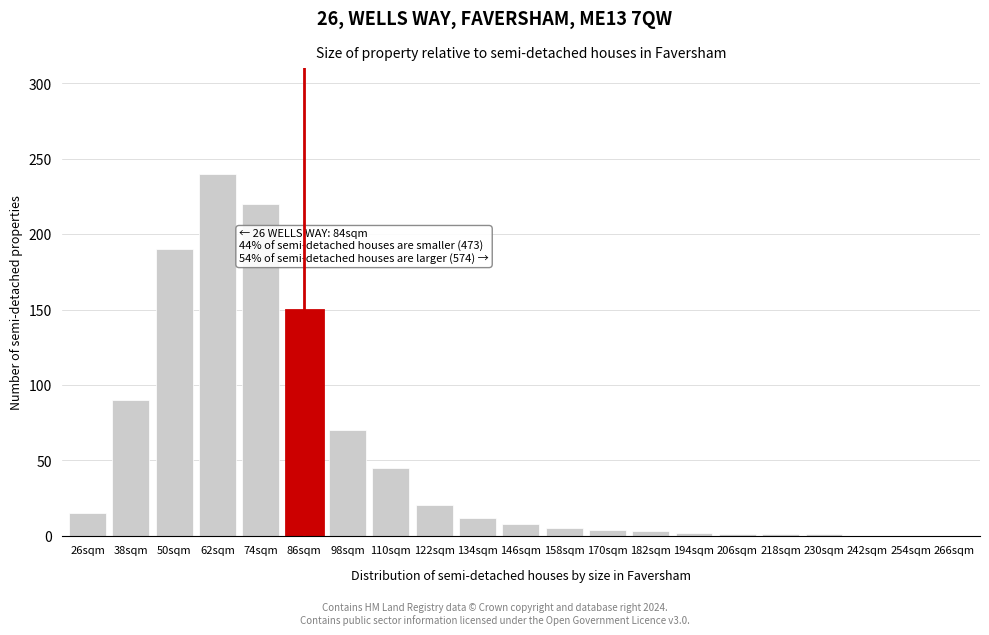

Which has a higher value, 266sqm or 74sqm?

74sqm